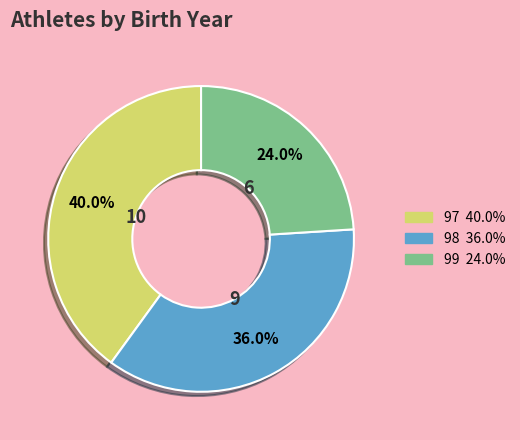

Do 97 and 99 together represent more than half of the pie?

Yes